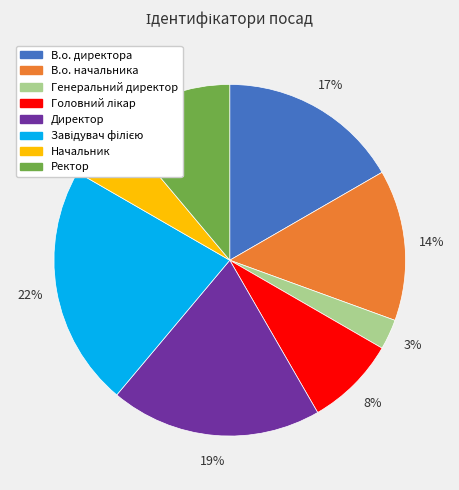

Count the number of slices in the pie.

8